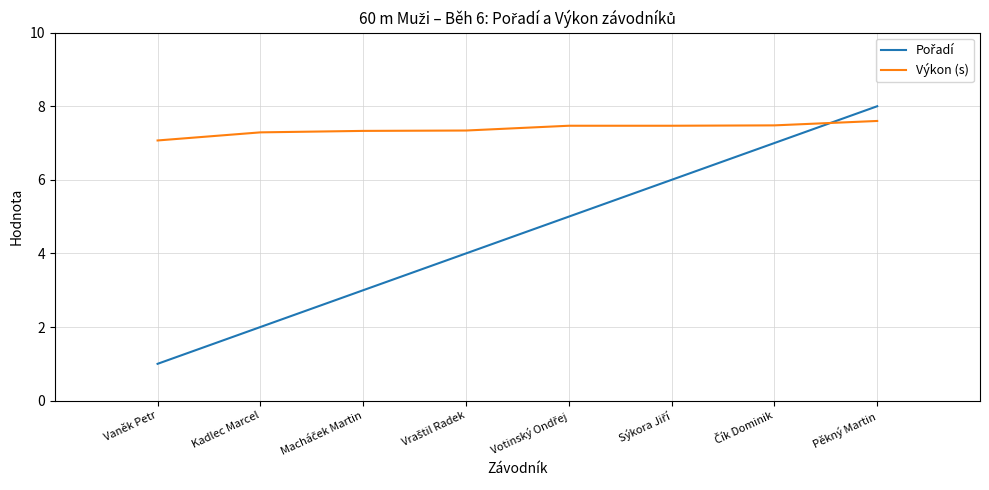

What position from the left is Kadlec Marcel?

2